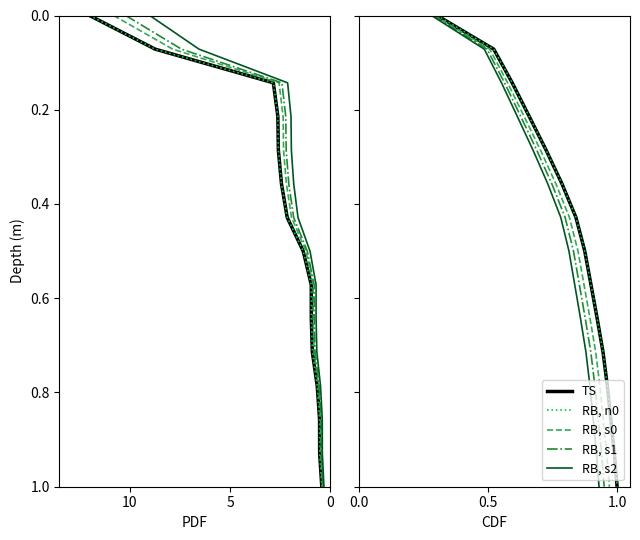

What is the difference between the maximum and minimum values in the RB, s2 series?

1.0